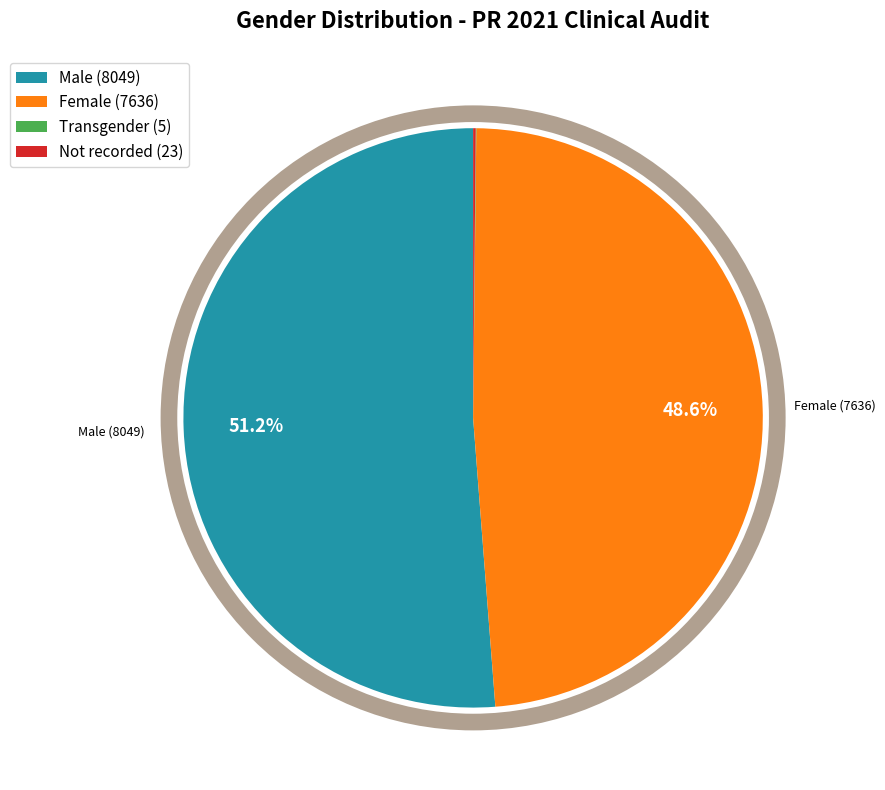

Which slice is the largest?

Male (8049)